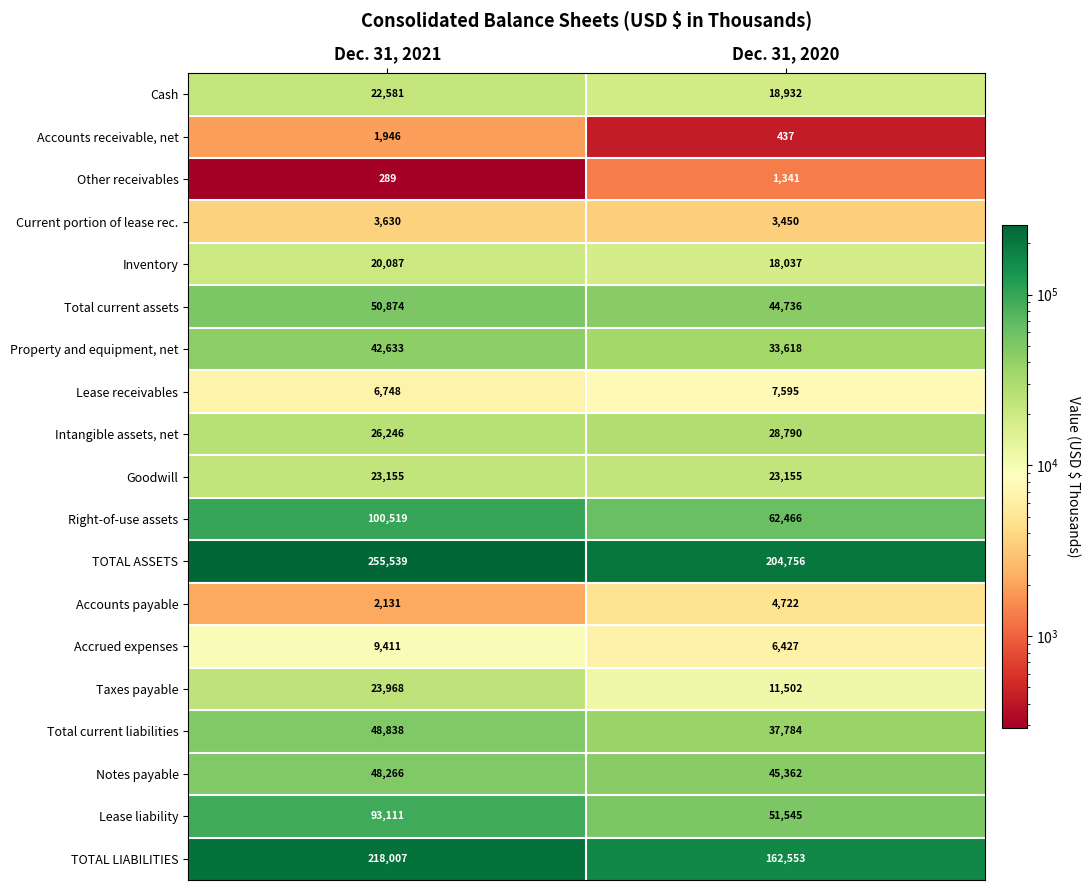

Is it true that Accounts payable equals 4722 at Dec. 31, 2020?

True